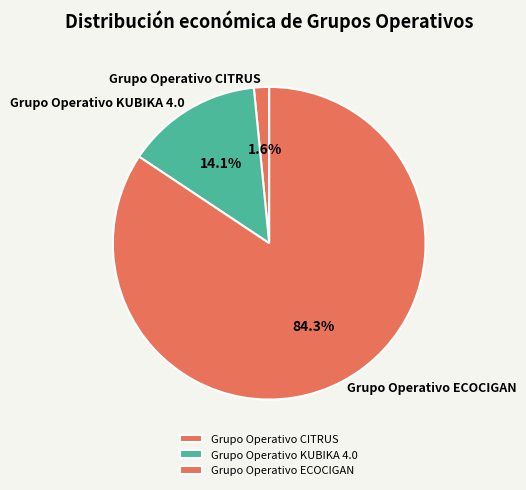

Between Grupo Operativo ECOCIGAN and Grupo Operativo KUBIKA 4.0, which is larger?

Grupo Operativo ECOCIGAN